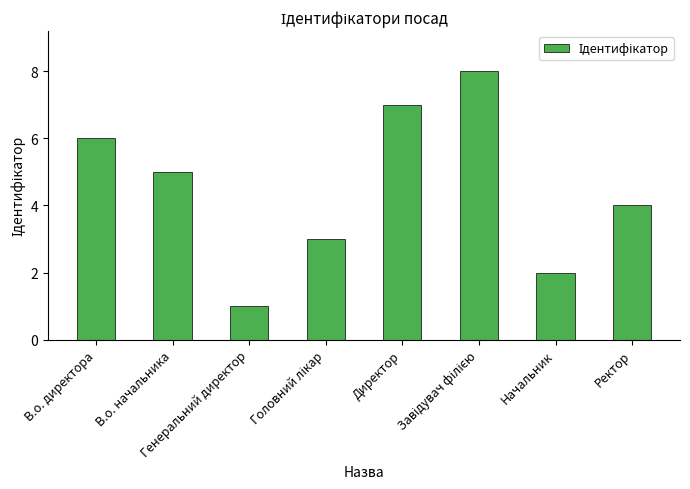

What is the value of the 4th bar from the left?

3